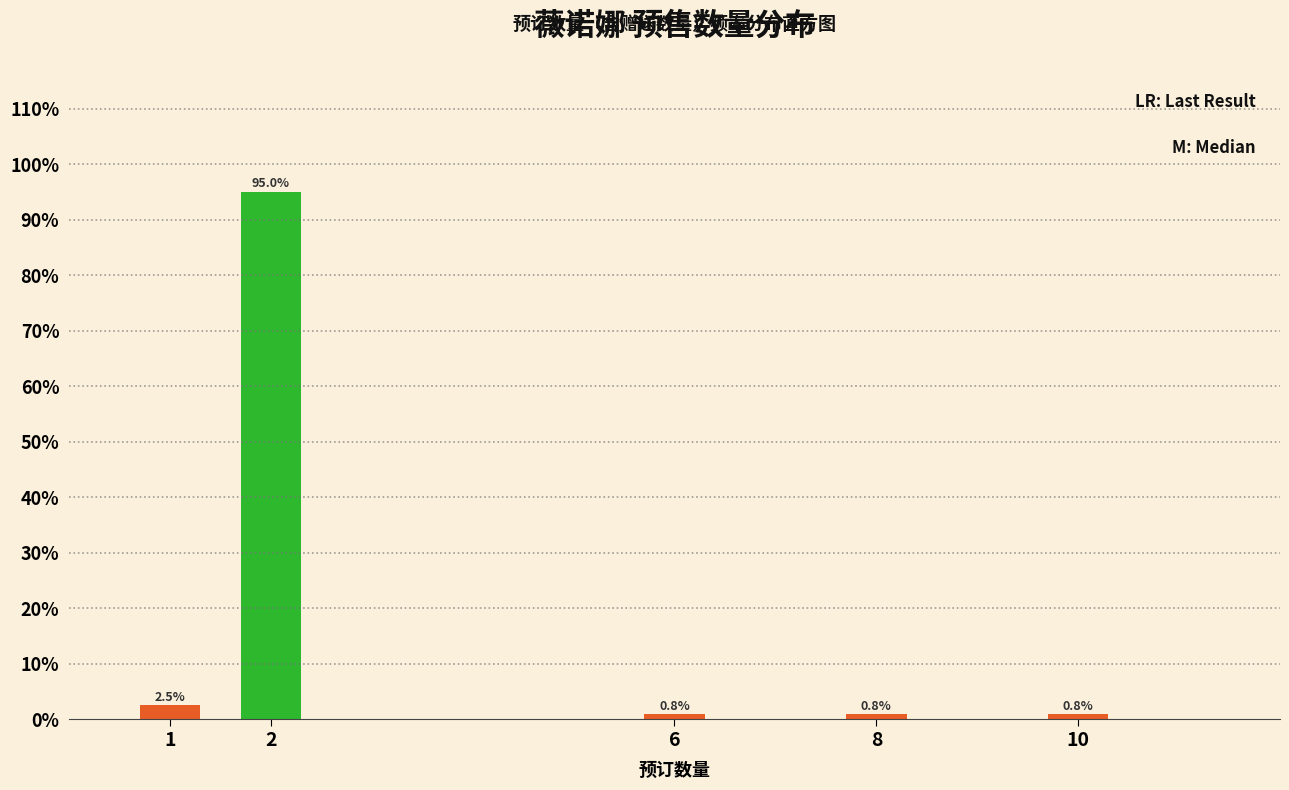

Reading right to left, list all the values displayed in this chart.

0.8	0.8	0.8	95.0	2.5